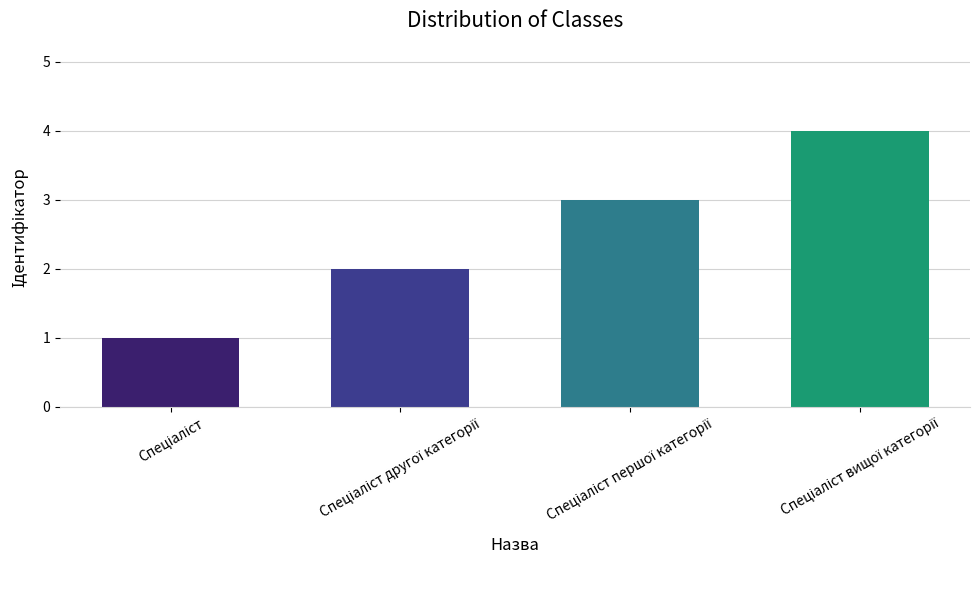

Count the number of data series in this chart.

1